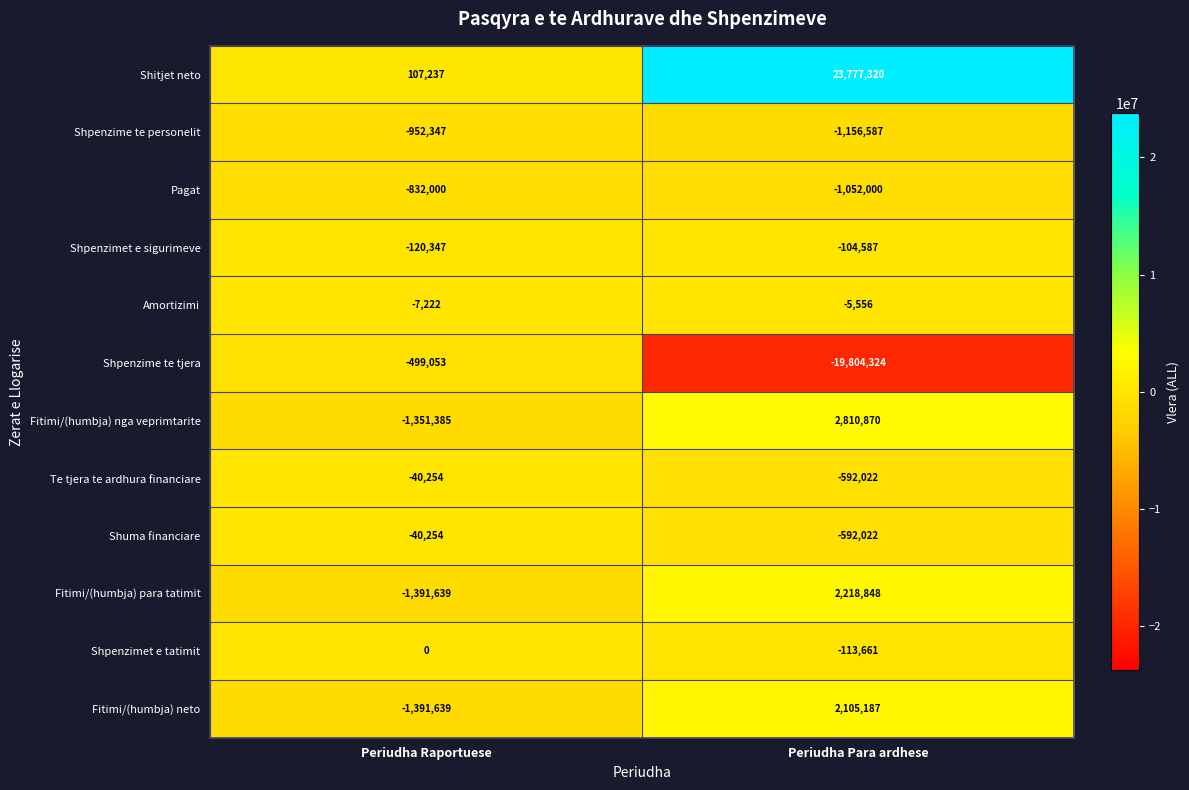

How many distinct data groups are displayed?

12